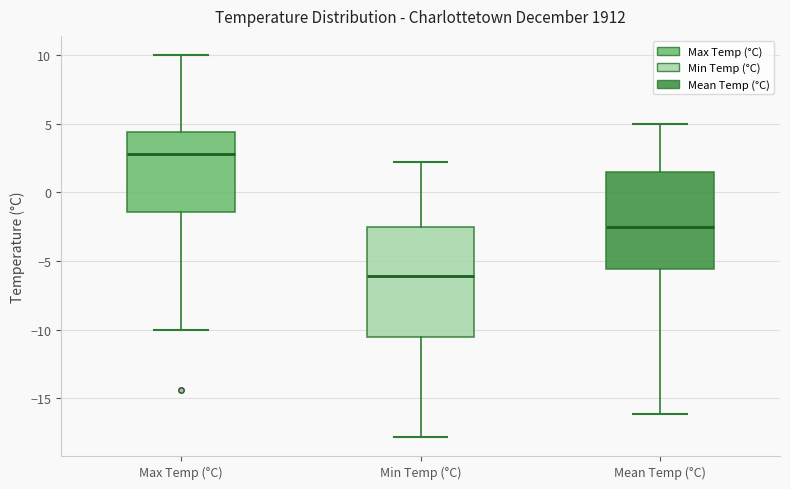

Where is the lower edge of the box for Min Temp (°C) on the y-axis? The values are not printed on the chart, so give them approximately, as read against the axis.

-10.5